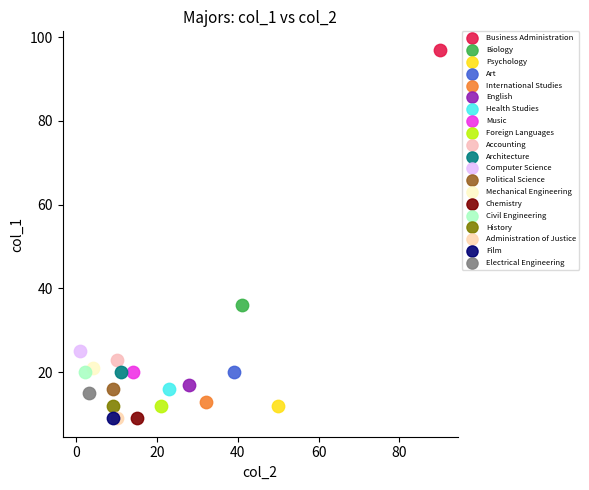

Which series reaches the maximum Y coordinate?

Business Administration